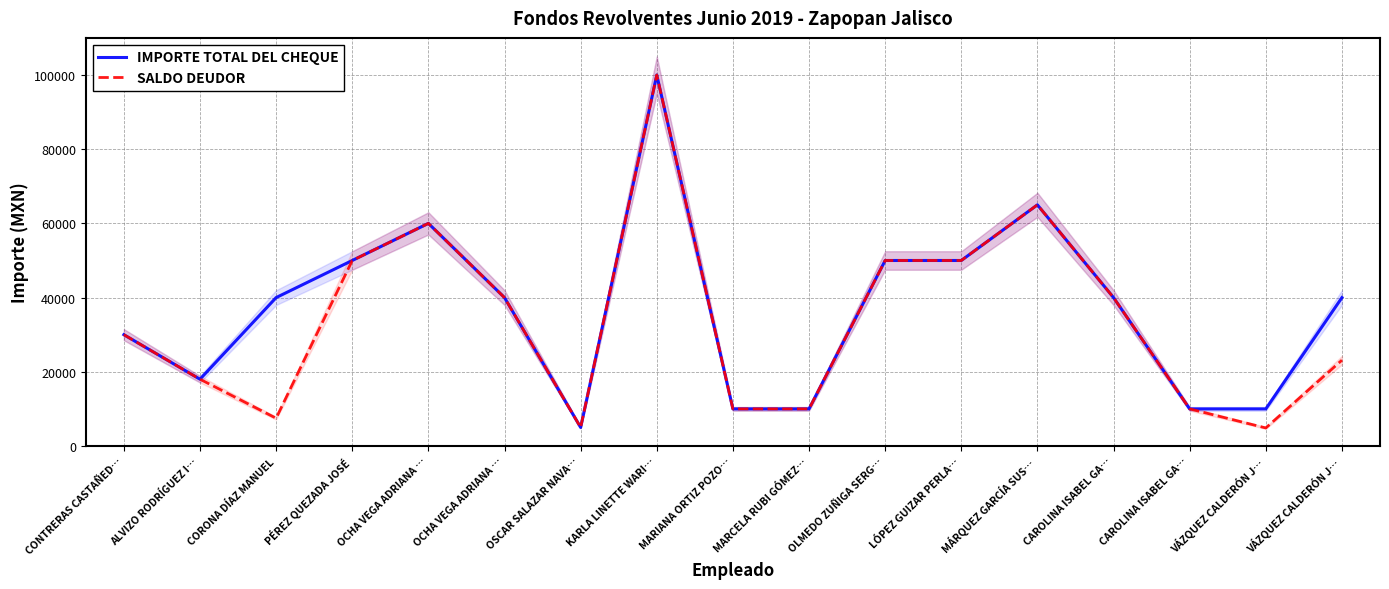

Reading left to right, extract all data points from this chart.

IMPORTE TOTAL DEL CHEQUE: 30000.0	18000.0	40000.0	50000.0	60000.0	40000.0	5000.0	100000.0	10000.0	10000.0	50000.0	50000.0	65000.0	40000.0	10000.0	10000.0	40000.0
SALDO DEUDOR: 30000.0	18000.0	7490.5	50000.0	60000.0	40000.0	5000.0	100000.0	10000.0	10000.0	50000.0	50000.0	65000.0	40000.0	10000.0	4865.3	23138.0